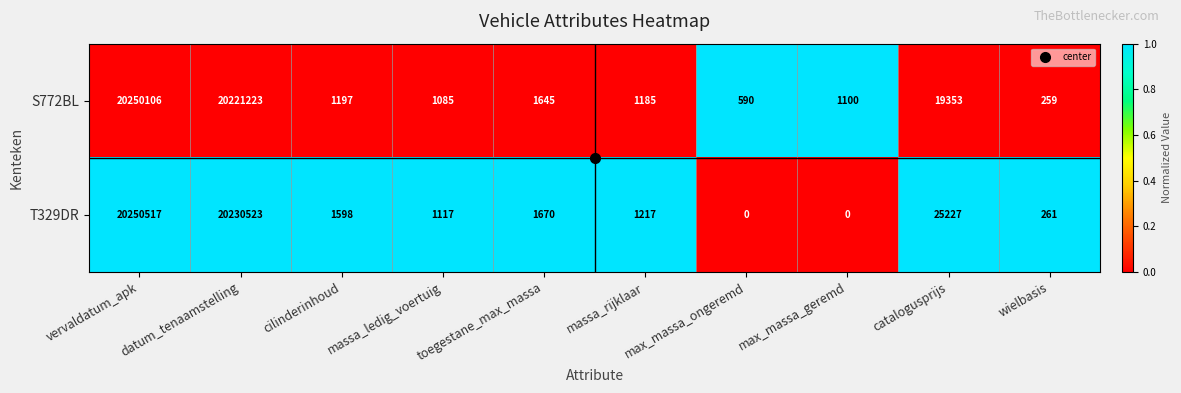

How many data points does each series have?

10